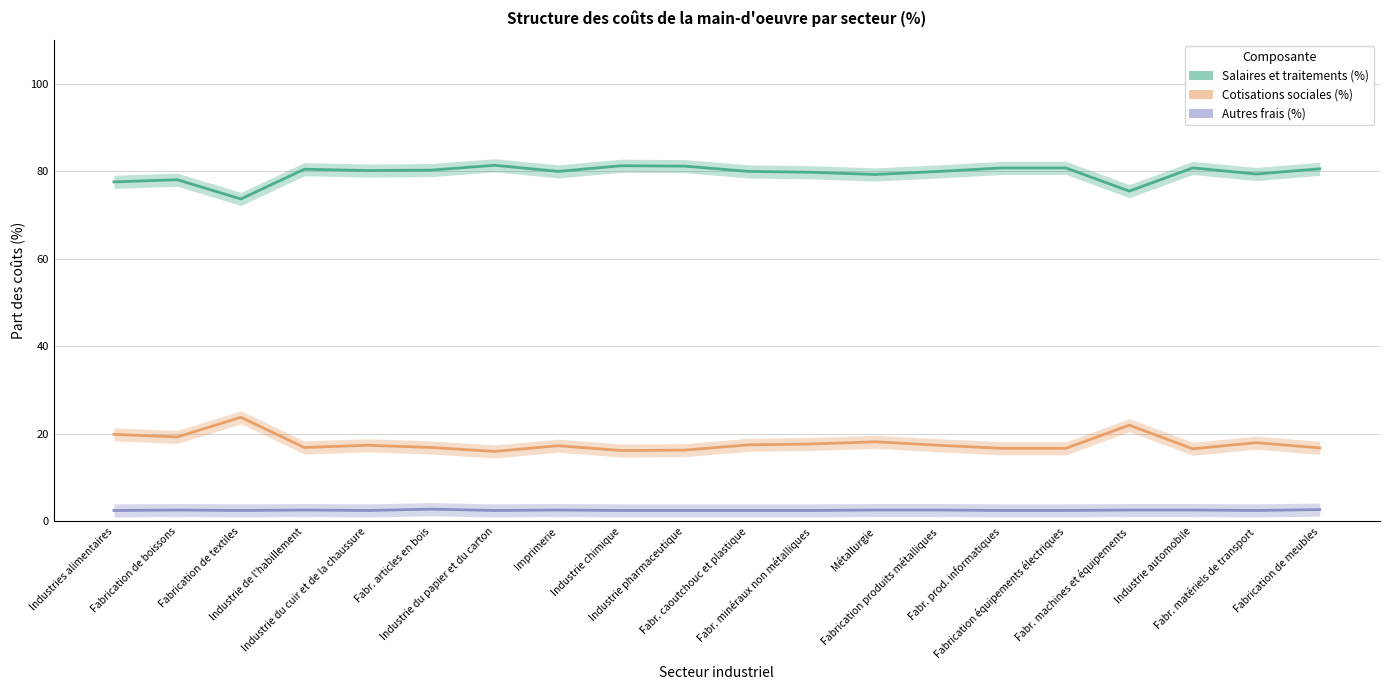

True or false: Cotisations sociales (%) and Autres frais (%) cross at least once.

False